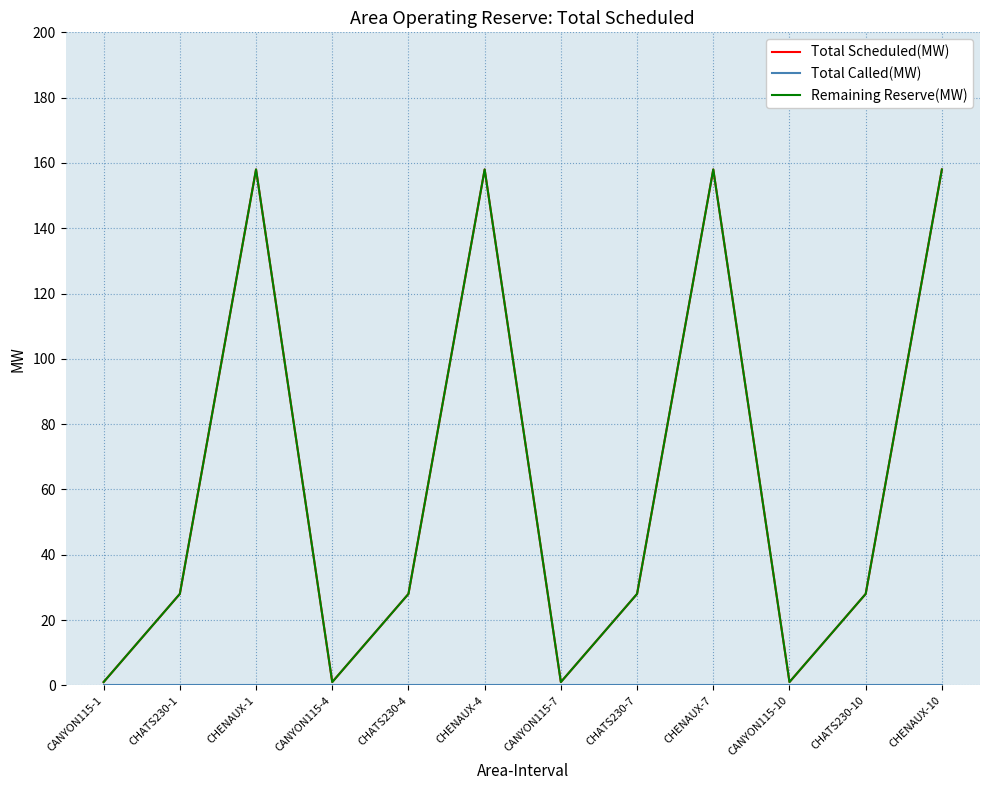

At which category is the sum across all series the highest?

CHENAUX-1